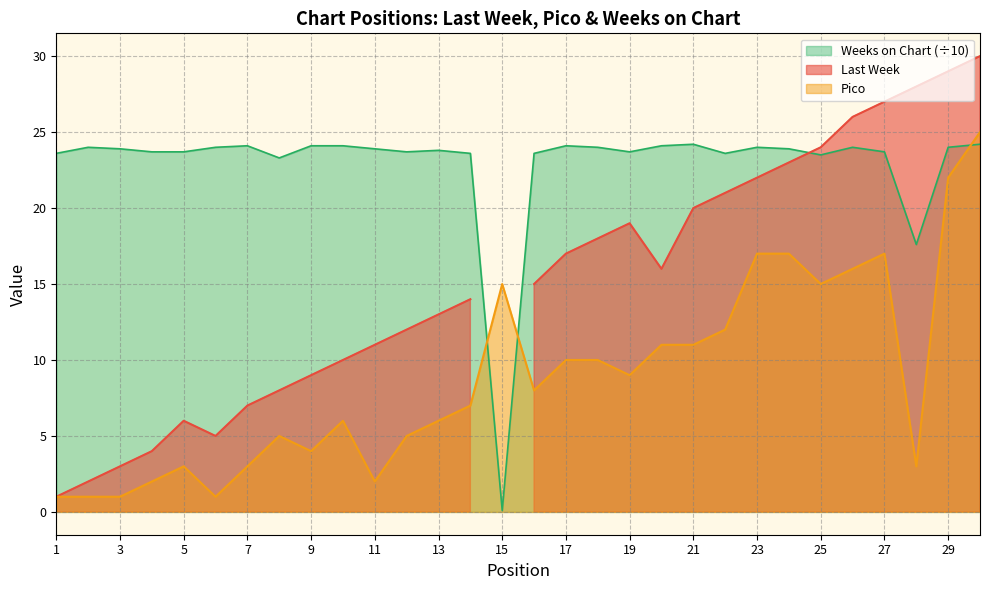

Which category has the lowest value across all series?

15